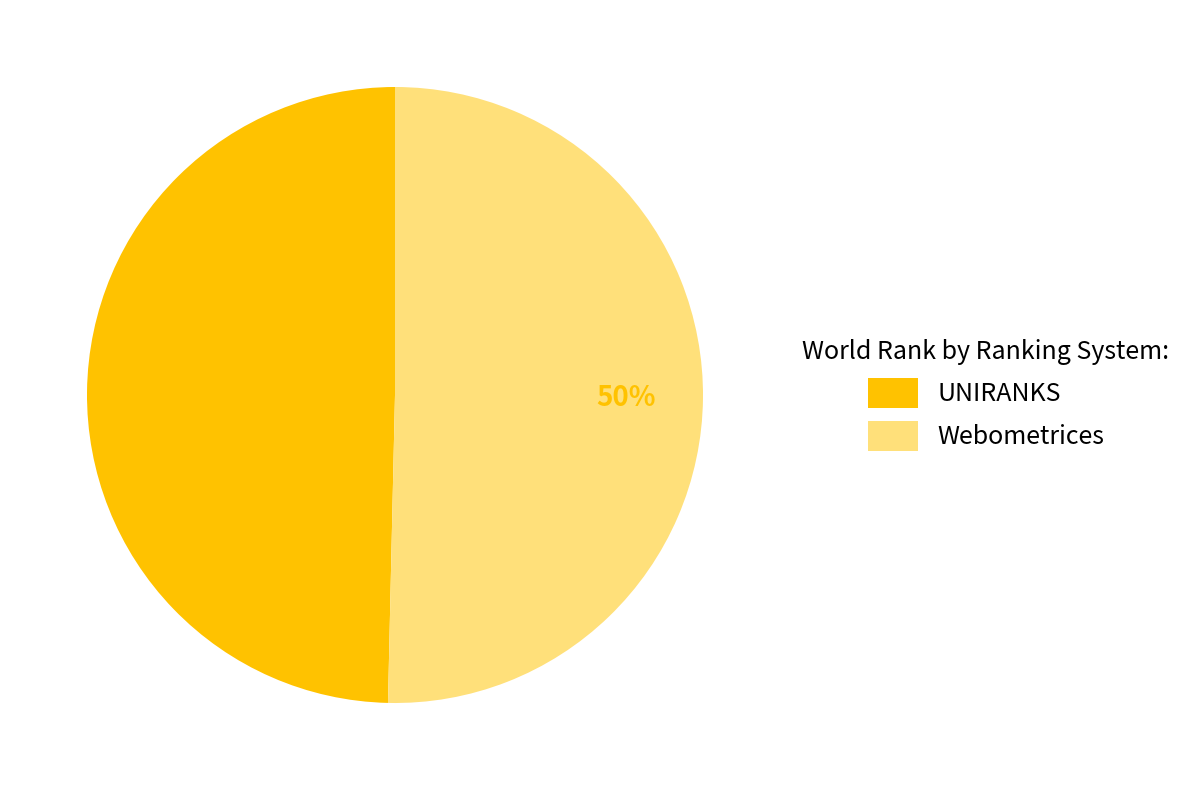

To the nearest percent, what portion does Webometrices represent?

50%